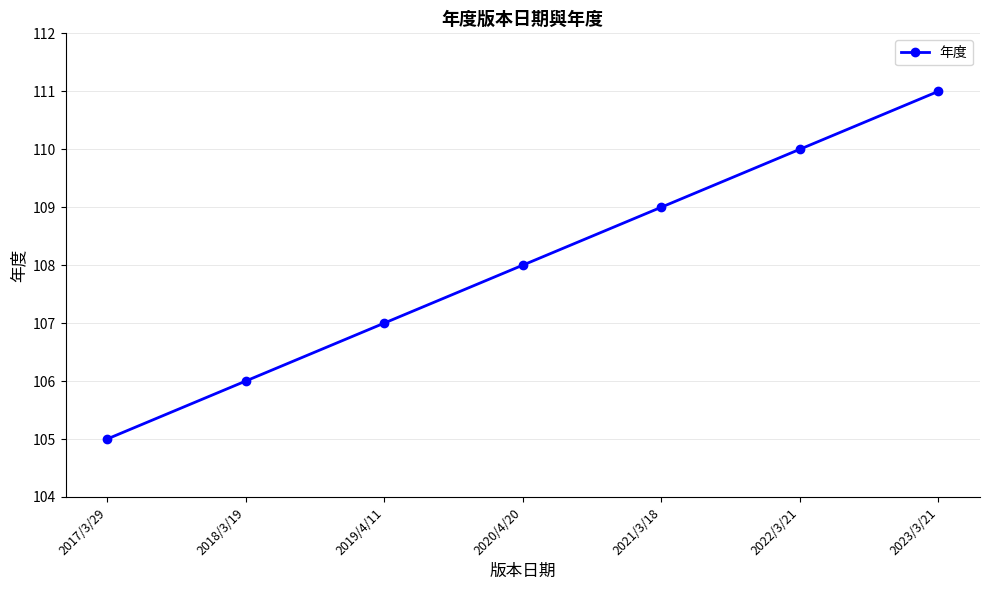

What is the smallest value displayed?

105